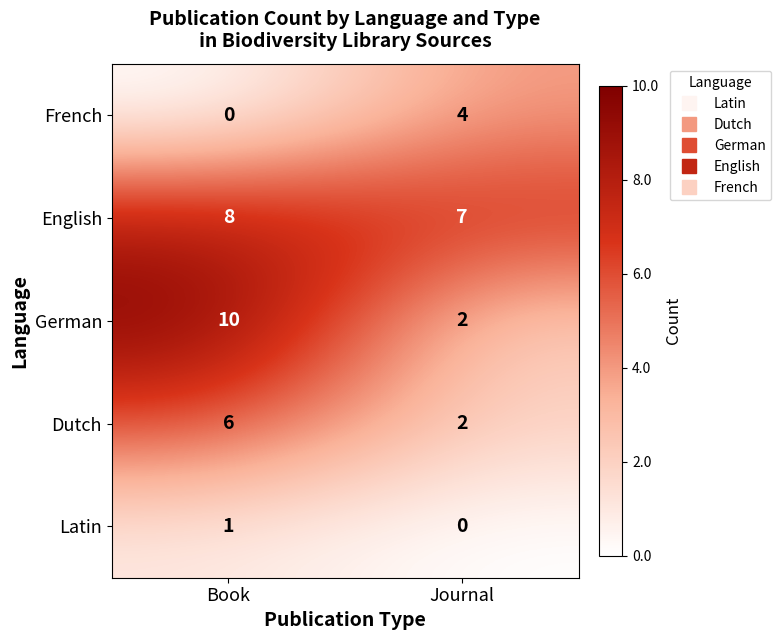

What is the total value across all series at Book?

25